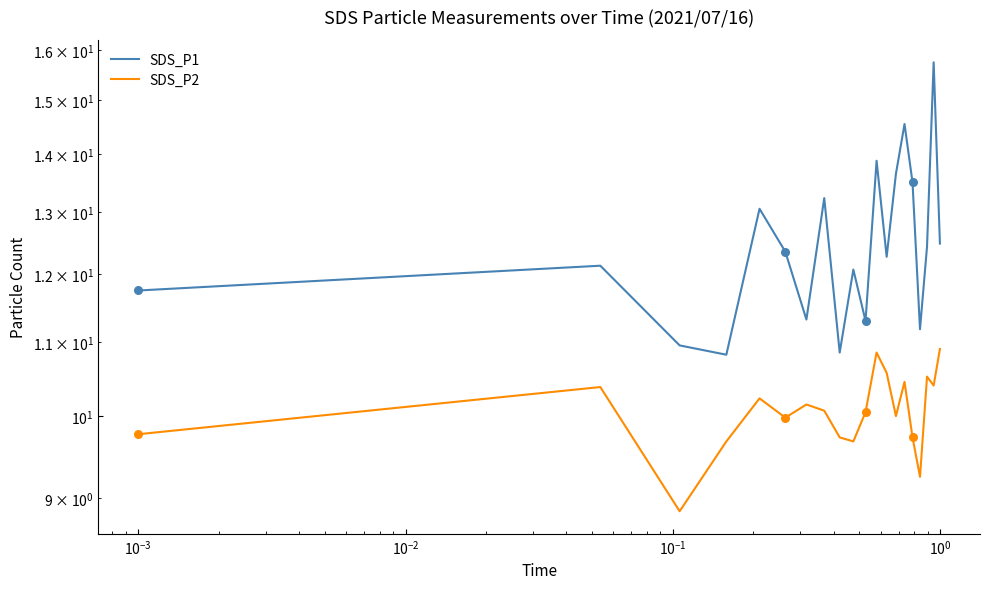

Which series has the widest spread of Y values?

SDS_P1